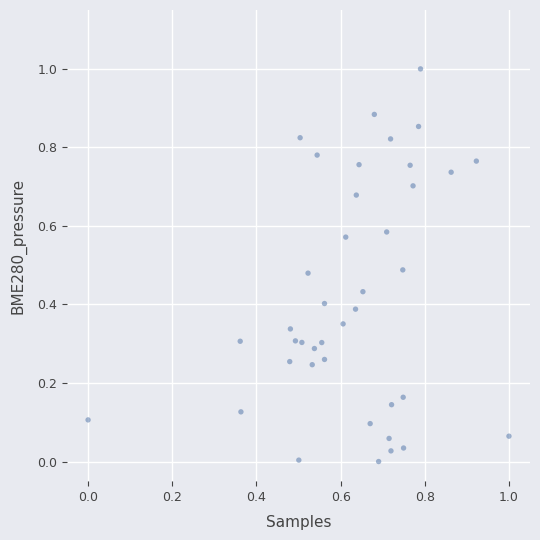

What is the range of Y values (max minus min)?

1.0